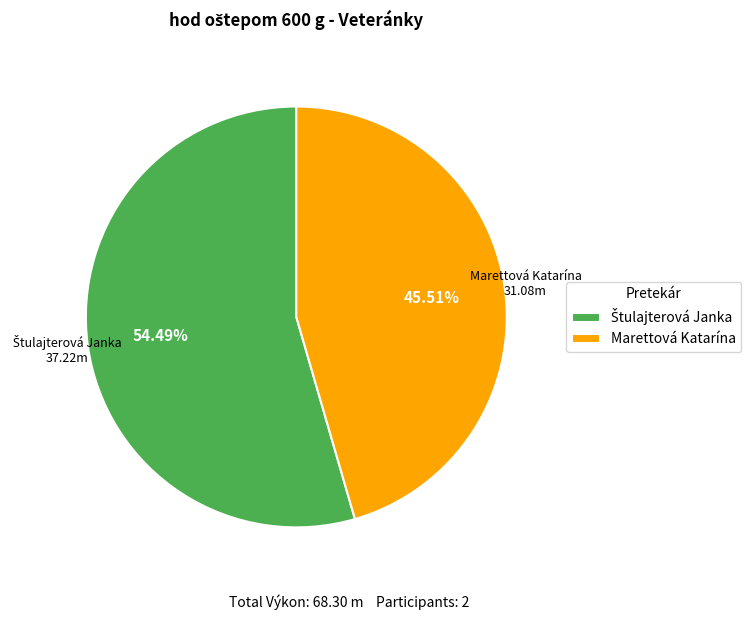

Does any single category account for the majority?

Yes